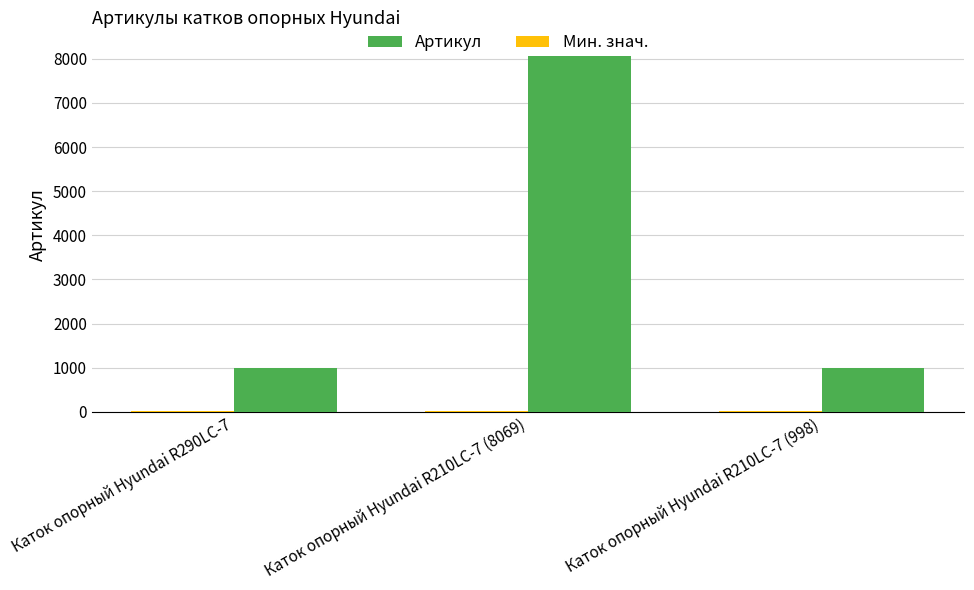

Where is Артикул nearest to the value 4533?

Каток опорный Hyundai R290LC-7